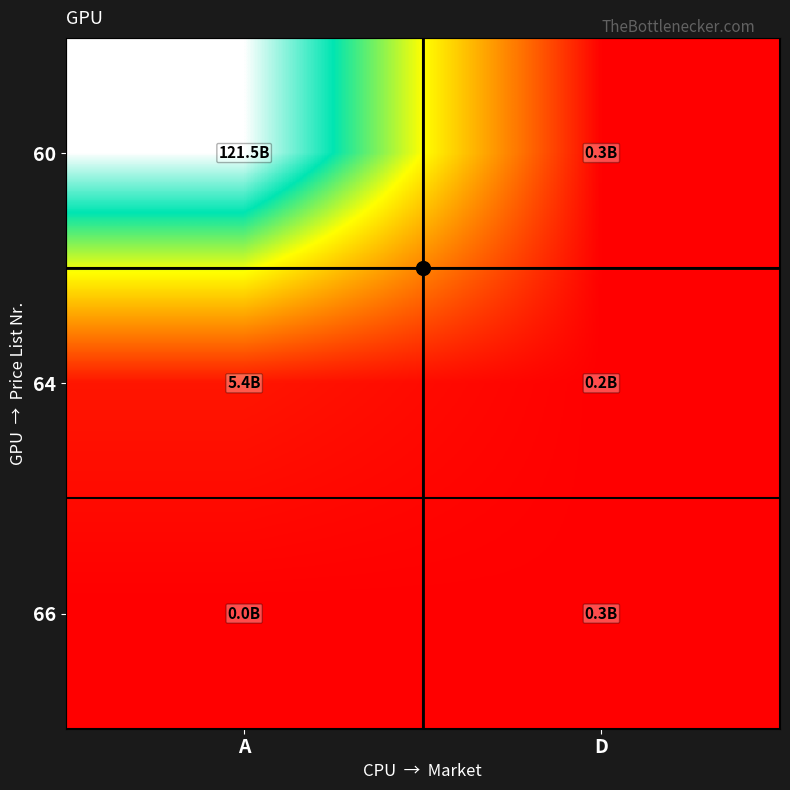

What is the difference between the highest and lowest values at D?

87000000.0